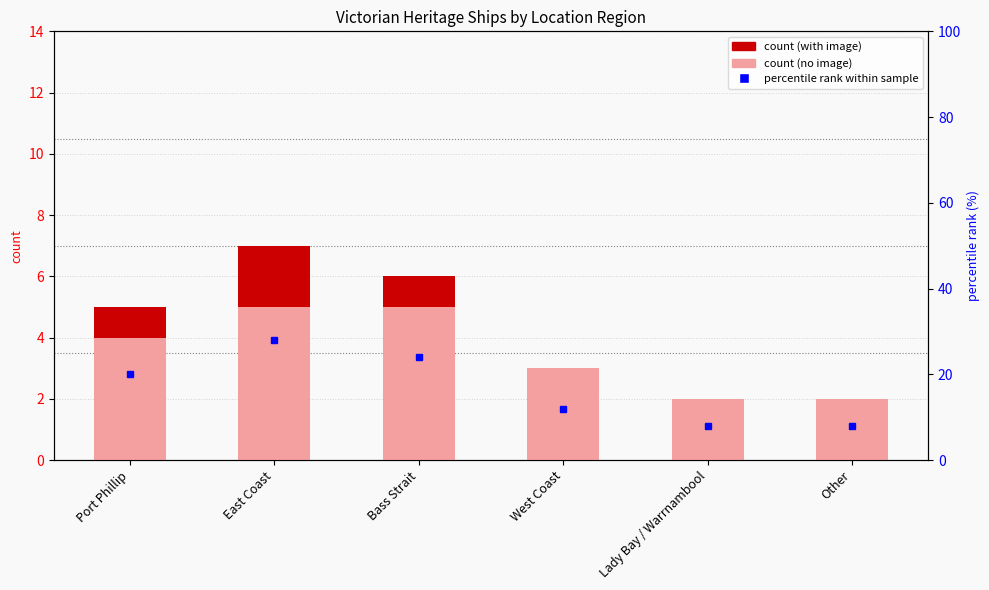

List the series in order of their peak value, highest first.

percentile rank within sample, count (no image), count (with image)